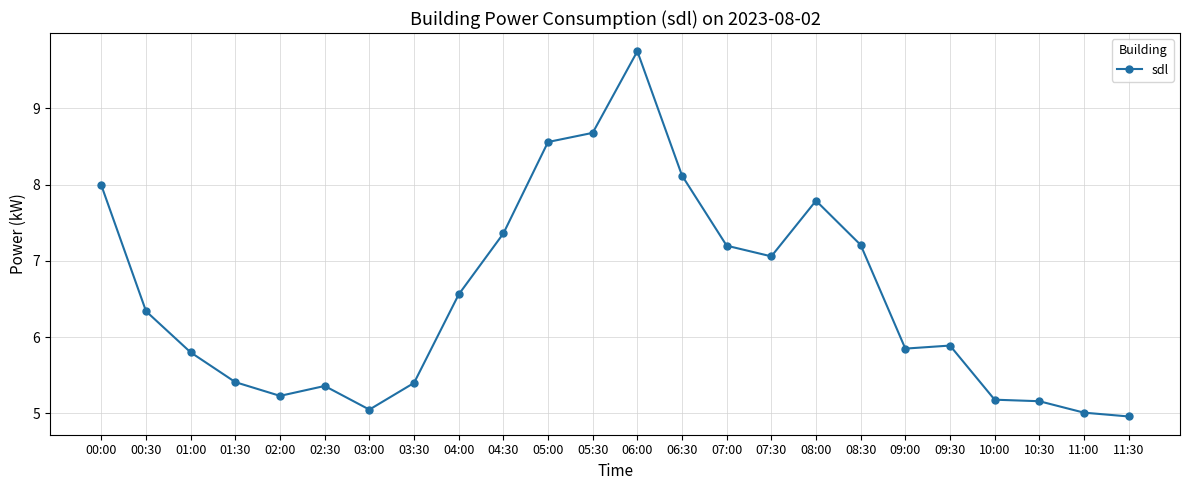

Read the value at 11:30.

5.0